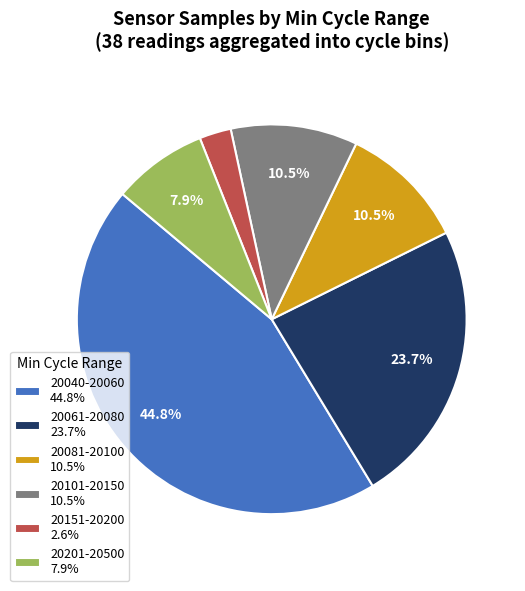

How much of the chart is everything except 20081-20100 10.5%?

89.5%